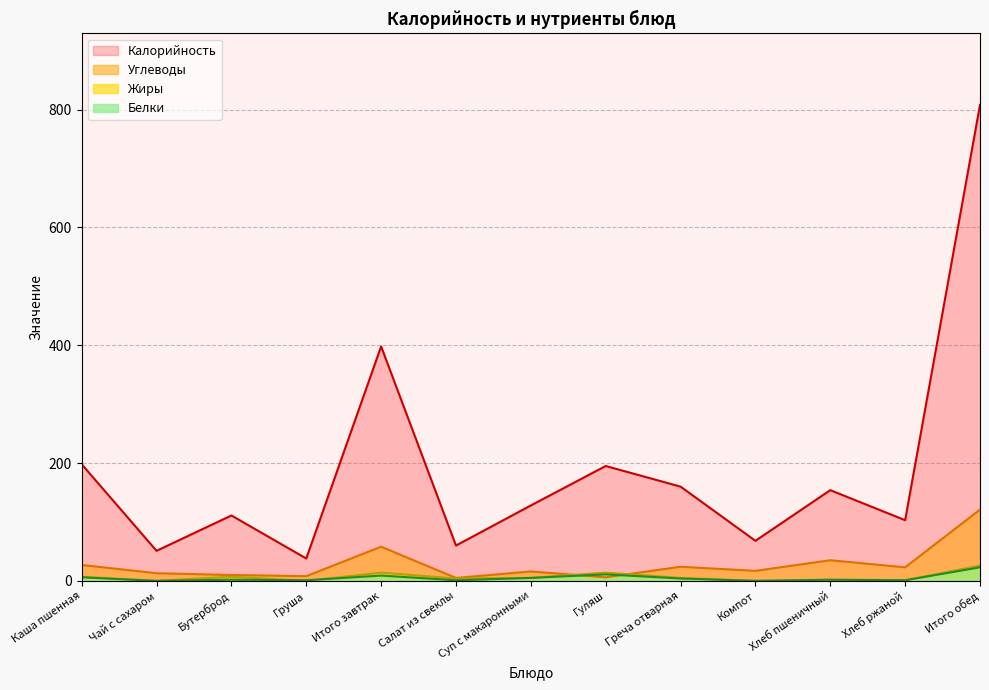

How many data points in Белки are less than 2?

5